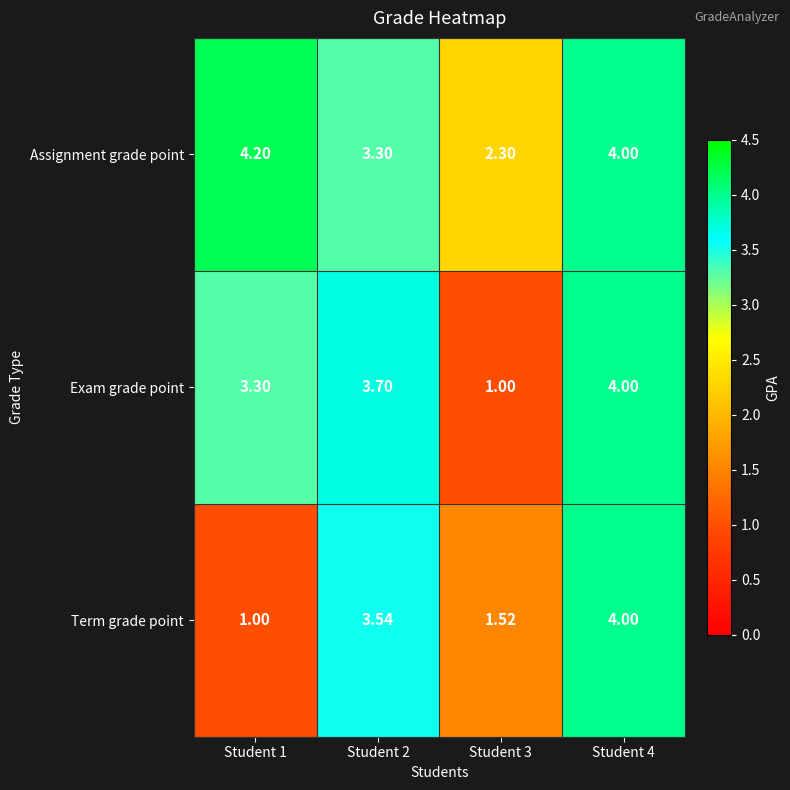

Between Student 3 and Student 4, which series saw the biggest shift?

Exam grade point